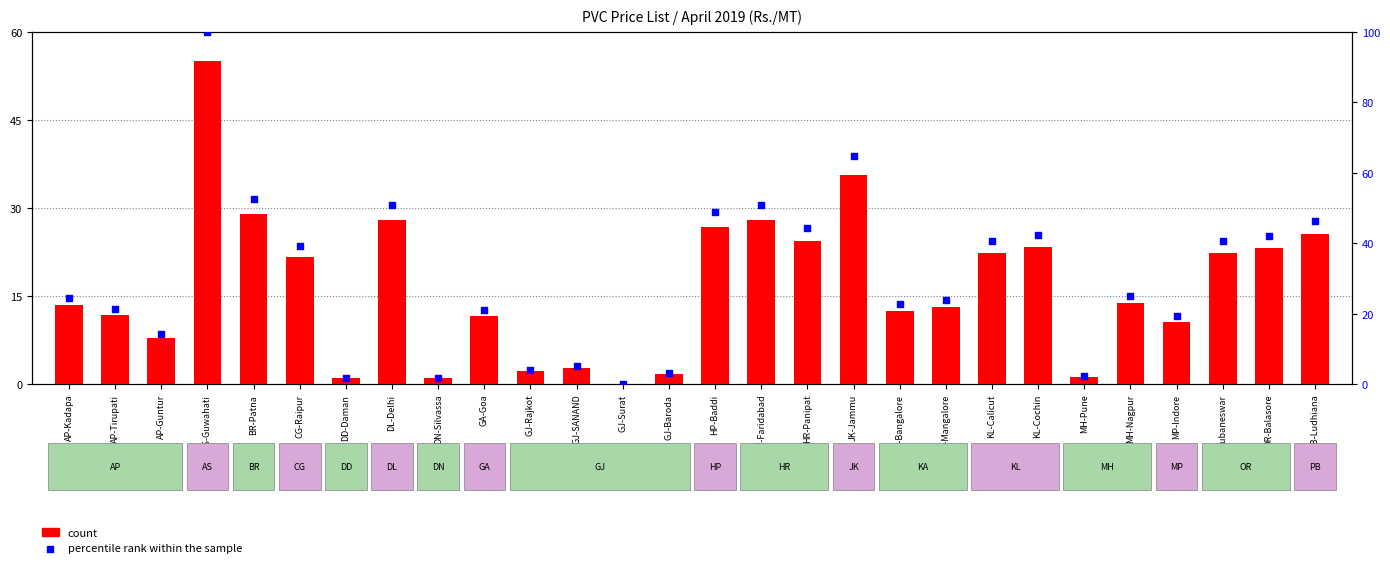

What is the total value across all series at AS-Guwahati?

155.0